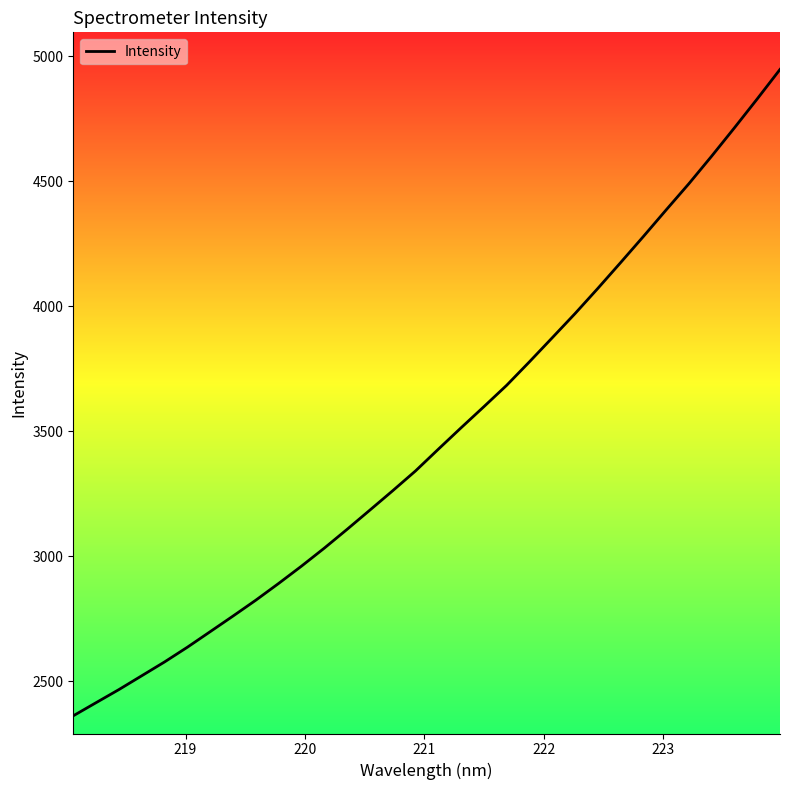

True or false: there are more than 1 points higher than both neighbors.

False